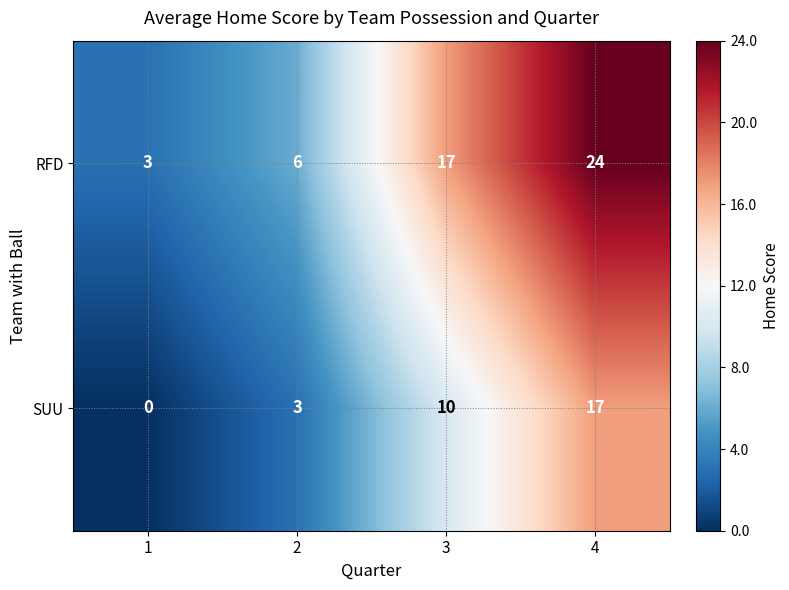

What value does the RFD series have at 3, to the nearest 5?

15